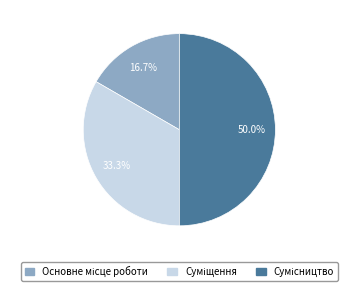

Does Суміщення represent more than half of the total?

No